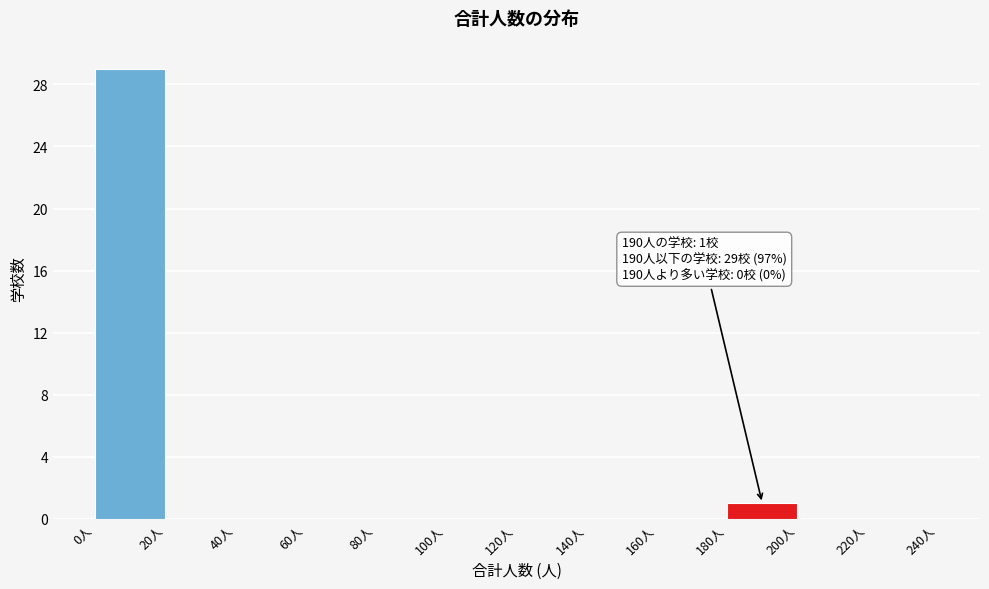

Which range on the x-axis has the tallest bar?

0 to 20